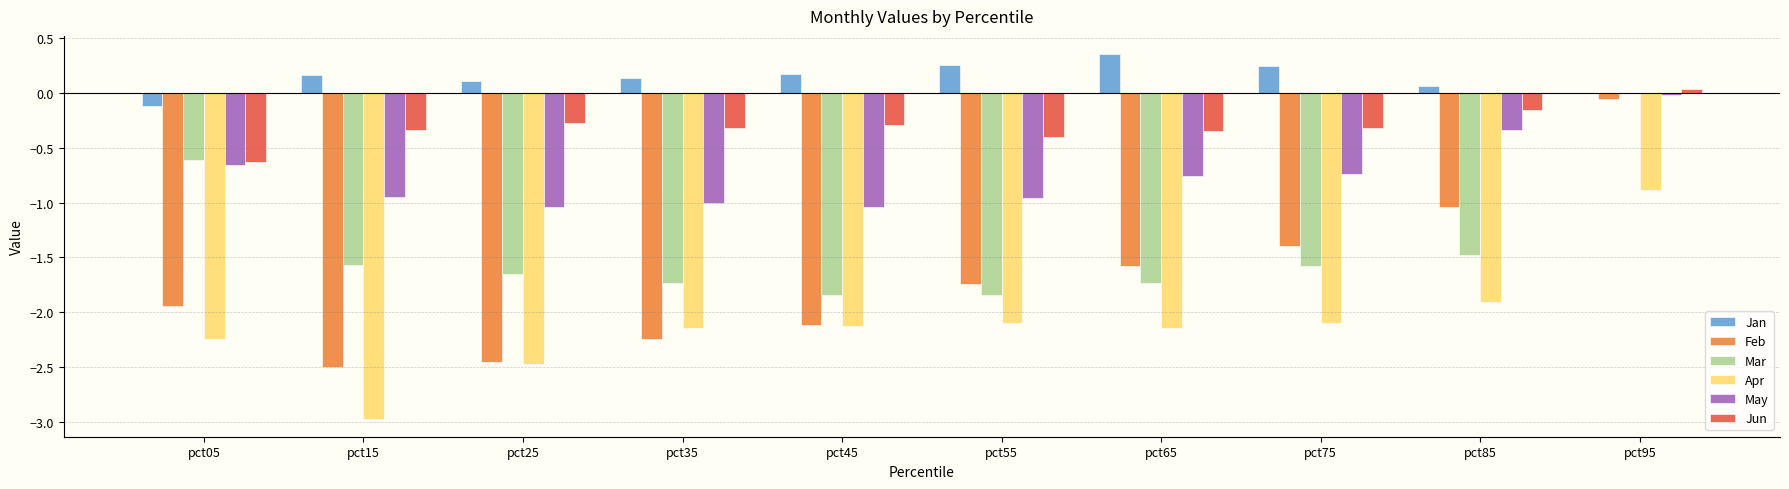

Which series has the largest total across all categories?

Jan